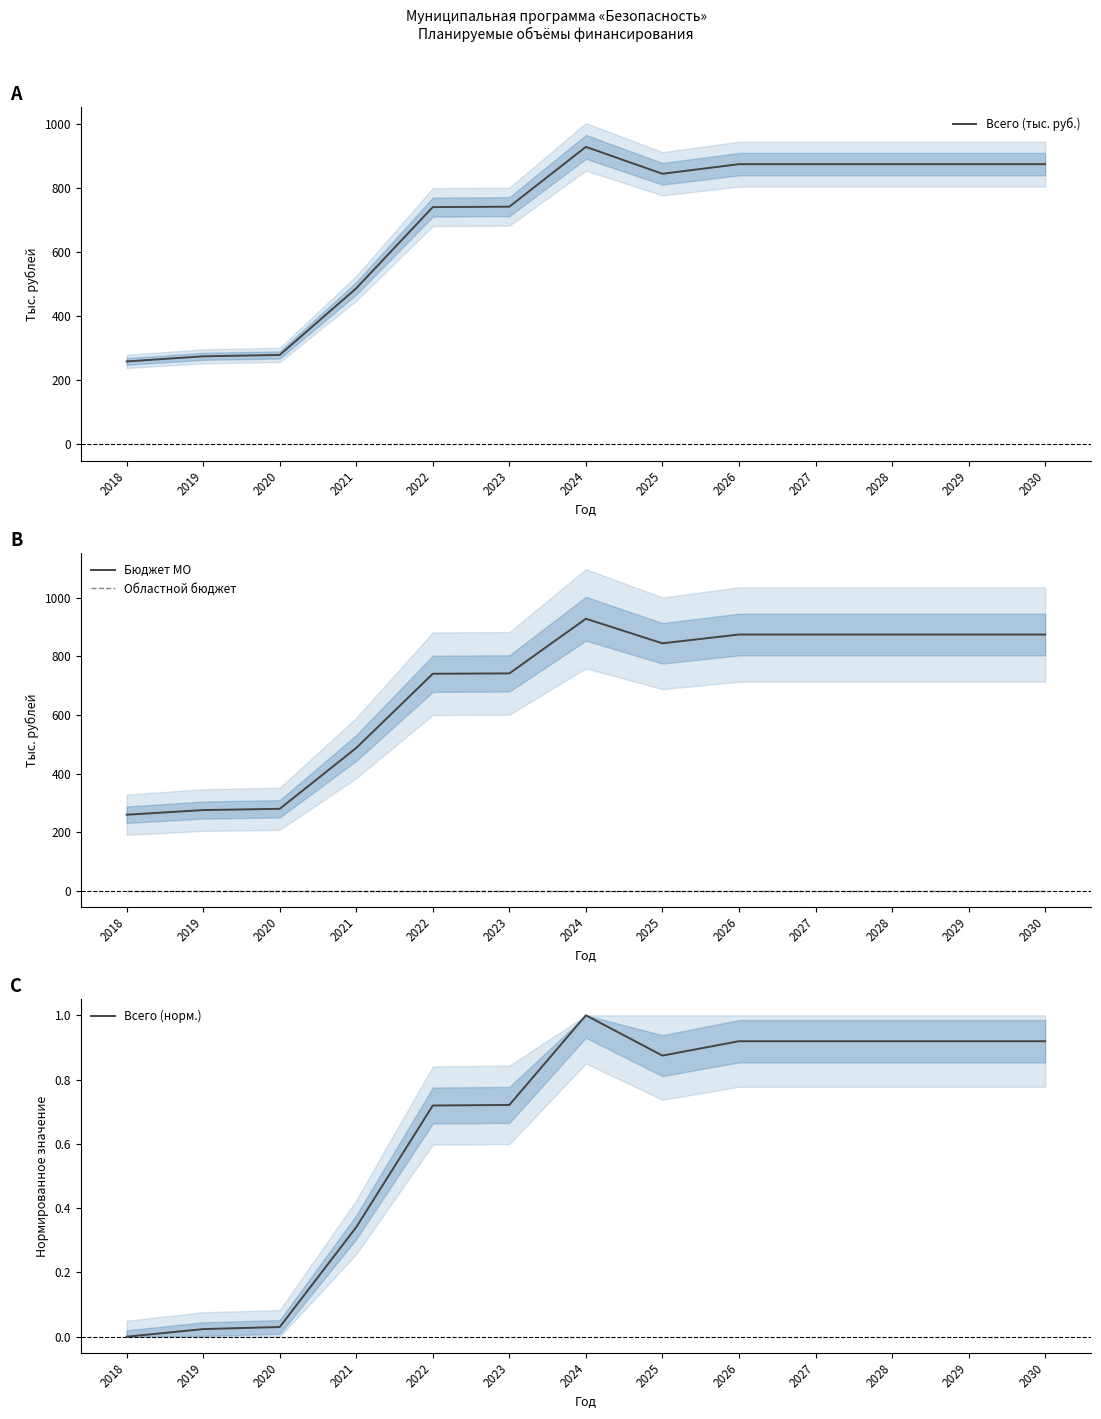

How many data points in Бюджет МО are less than 844?

6